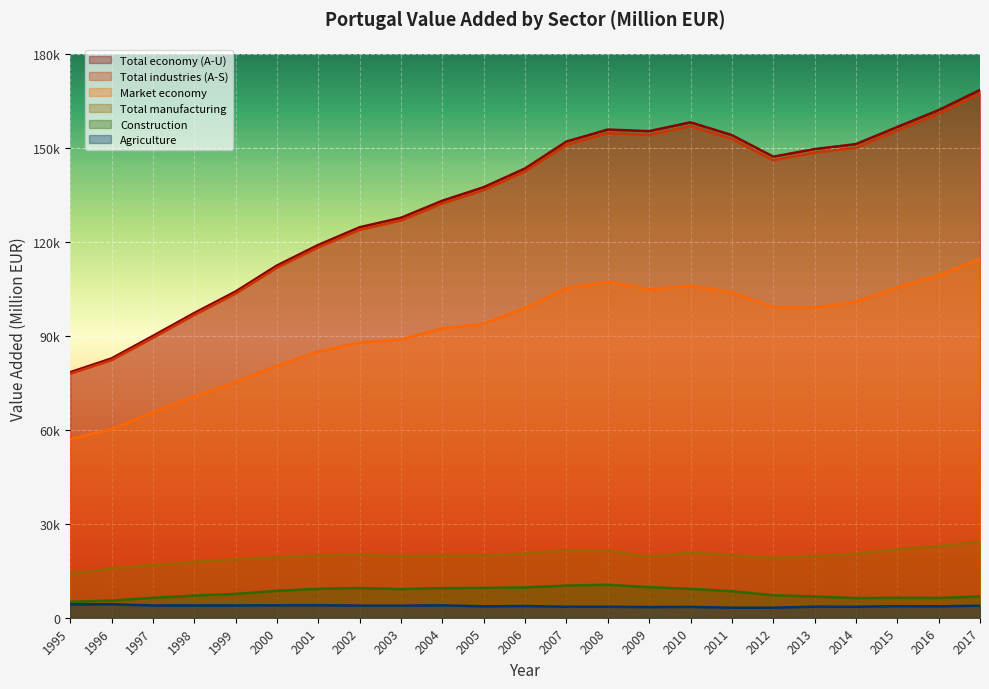

What is the value of the Market economy point at the 6th from the left?

80500.8